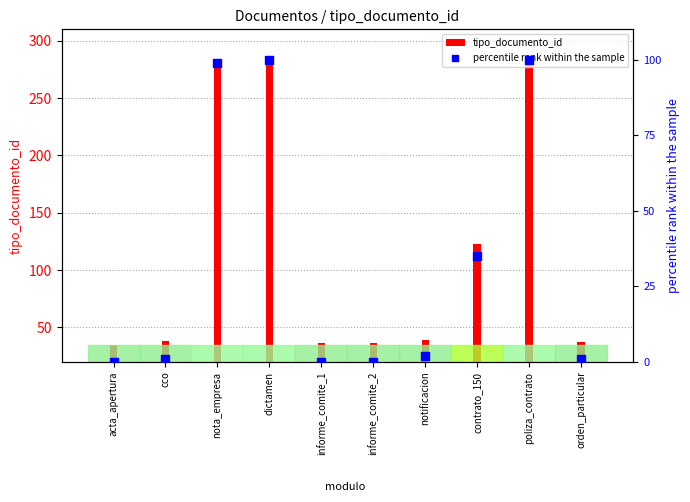

Which has a higher value, nota_empresa or orden_particular?

nota_empresa